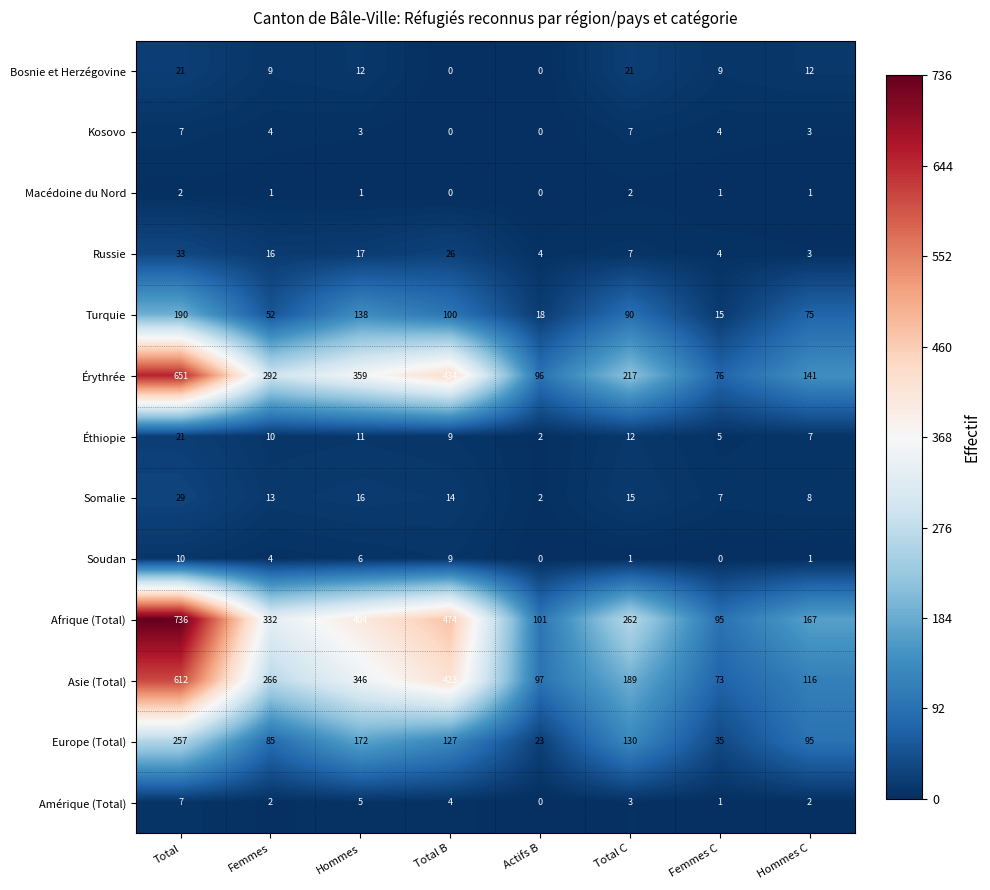

List the labels in order of Érythrée value, smallest first.

Femmes C, Actifs B, Hommes C, Total C, Femmes, Hommes, Total B, Total